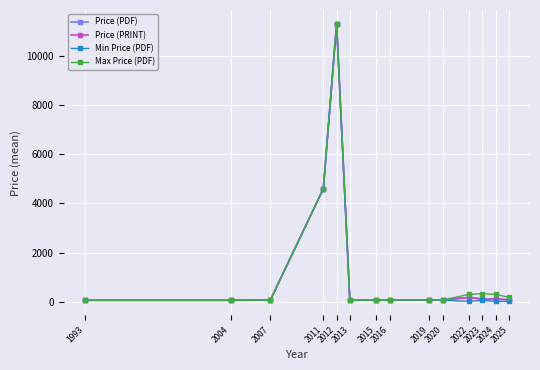

What is the minimum value for Min Price (PDF)?

18.0